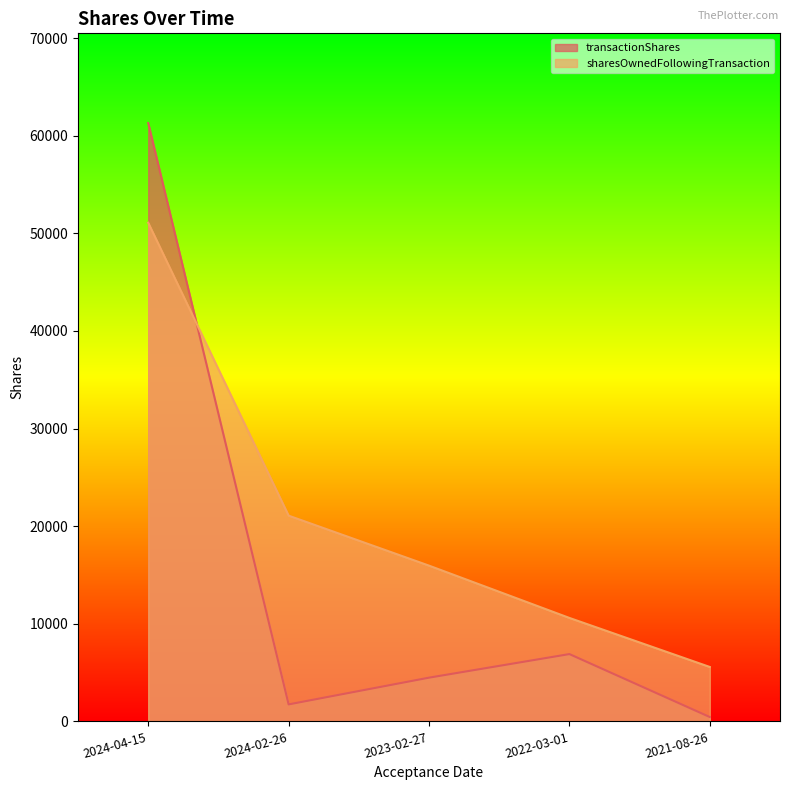

List the series in order of their overall mean, highest first.

sharesOwnedFollowingTransaction, transactionShares